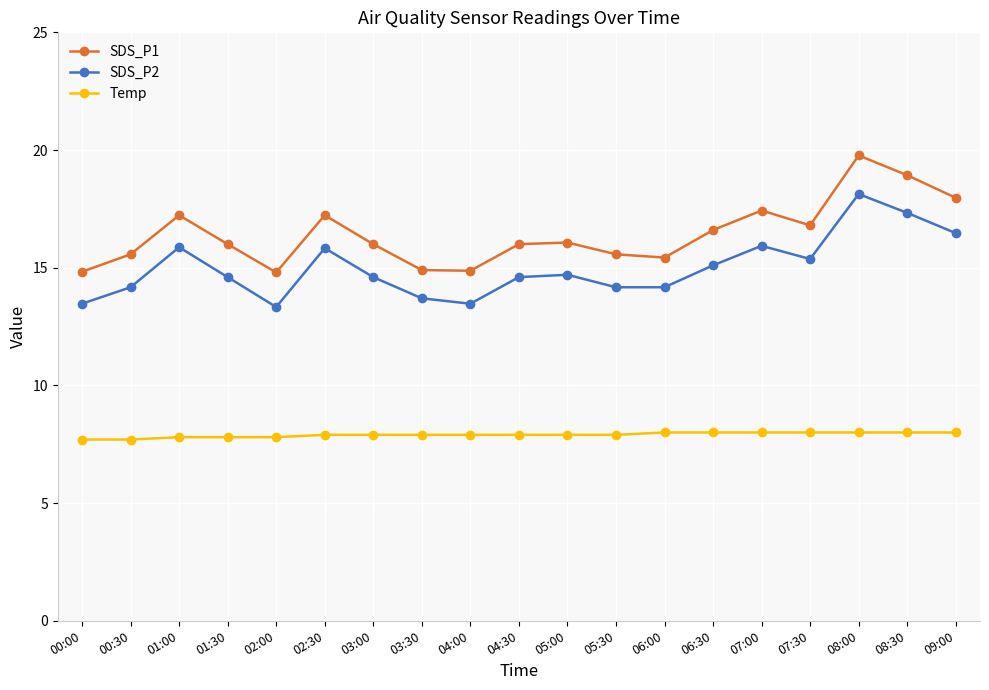

List the series in order of their peak value, lowest first.

Temp, SDS_P2, SDS_P1